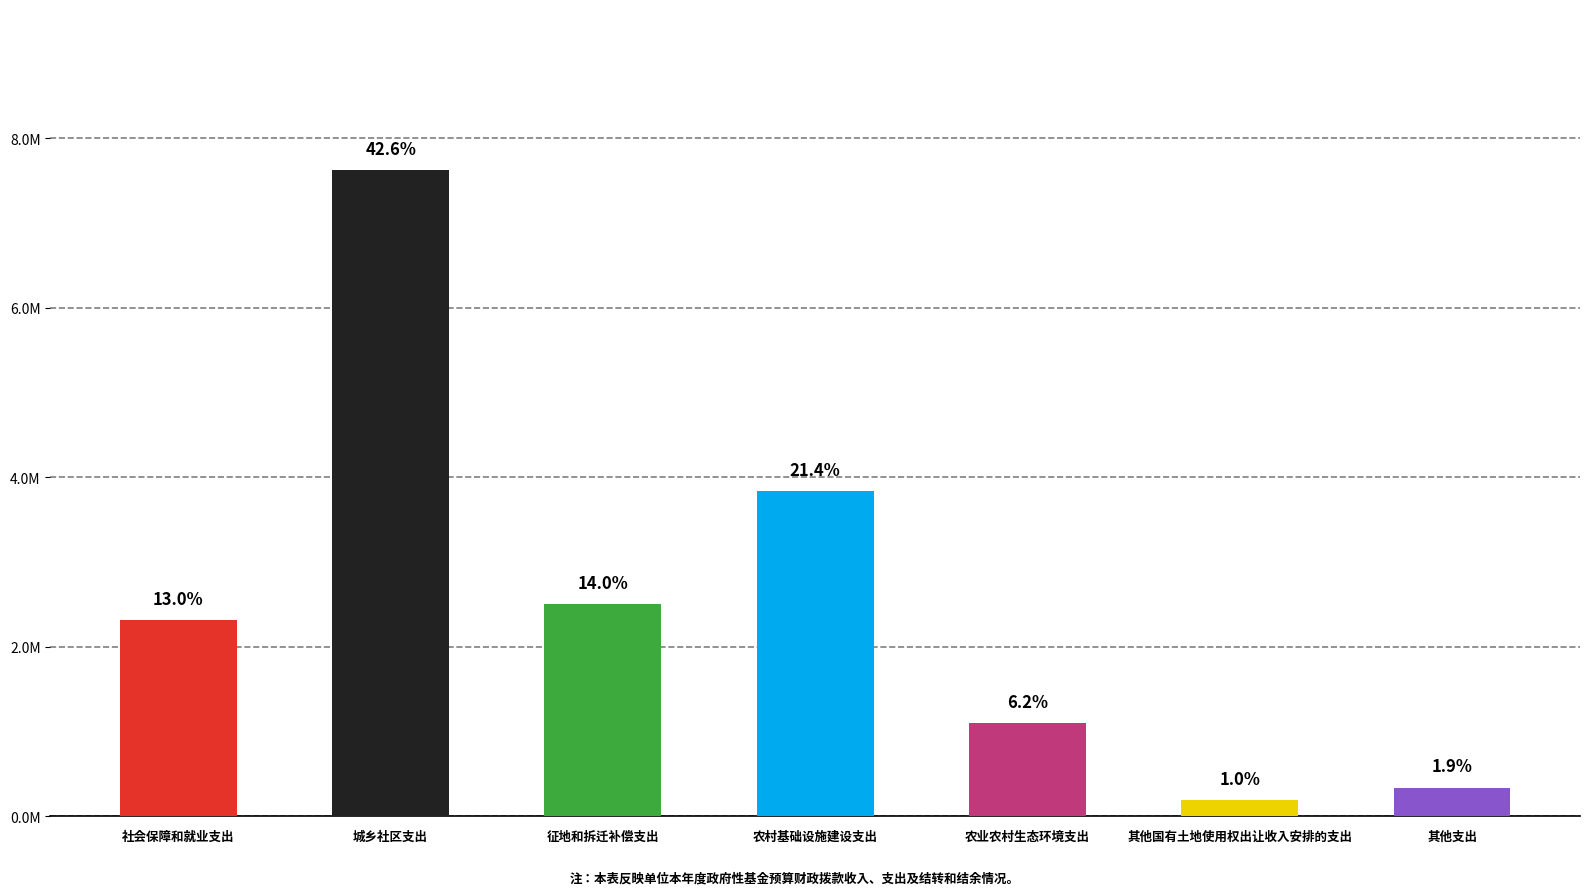

What is the label of the 3rd bar from the left?

征地和拆迁补偿支出